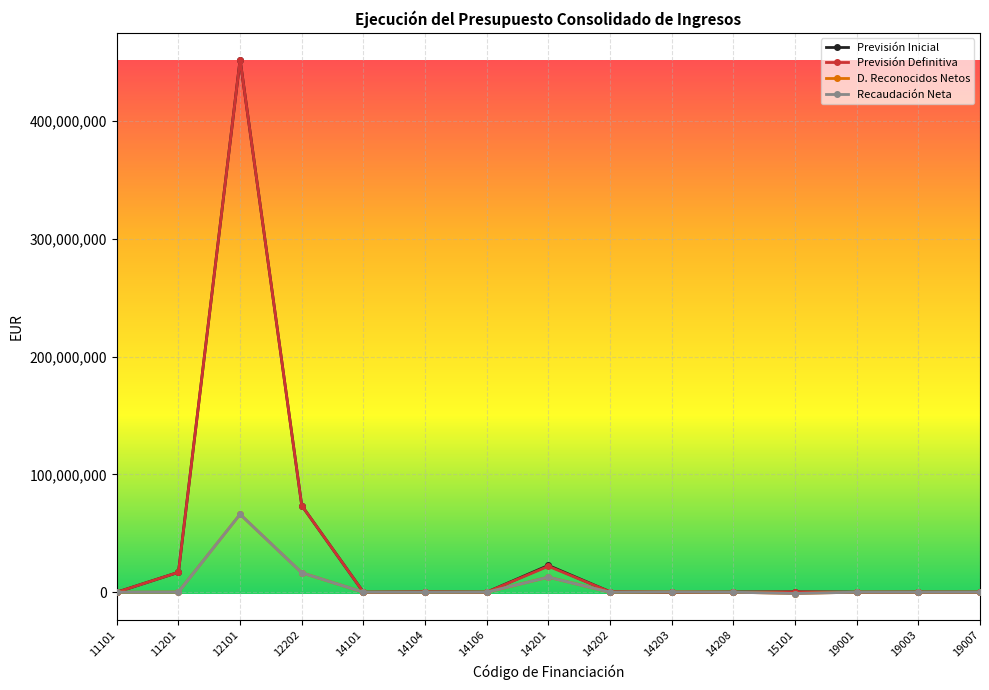

What is the value of the Previsión Inicial point at the 3rd from the left?

452007561.4